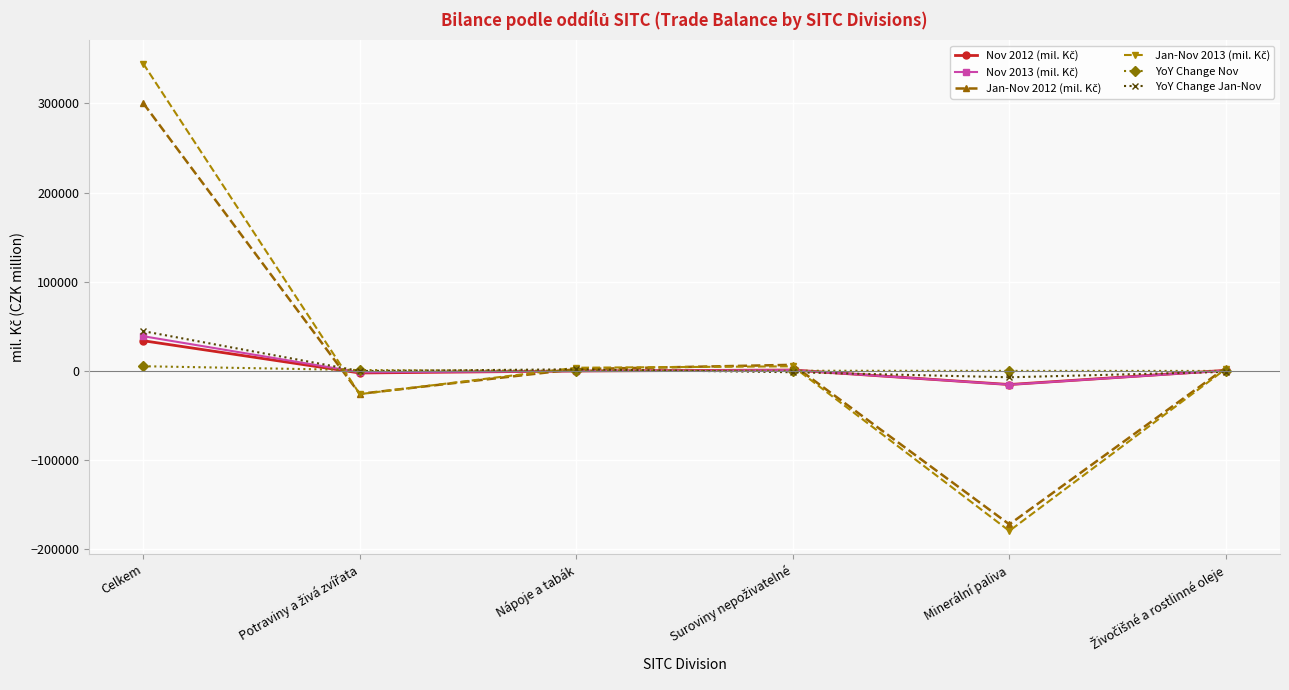

What is the maximum value shown in the chart?

344652